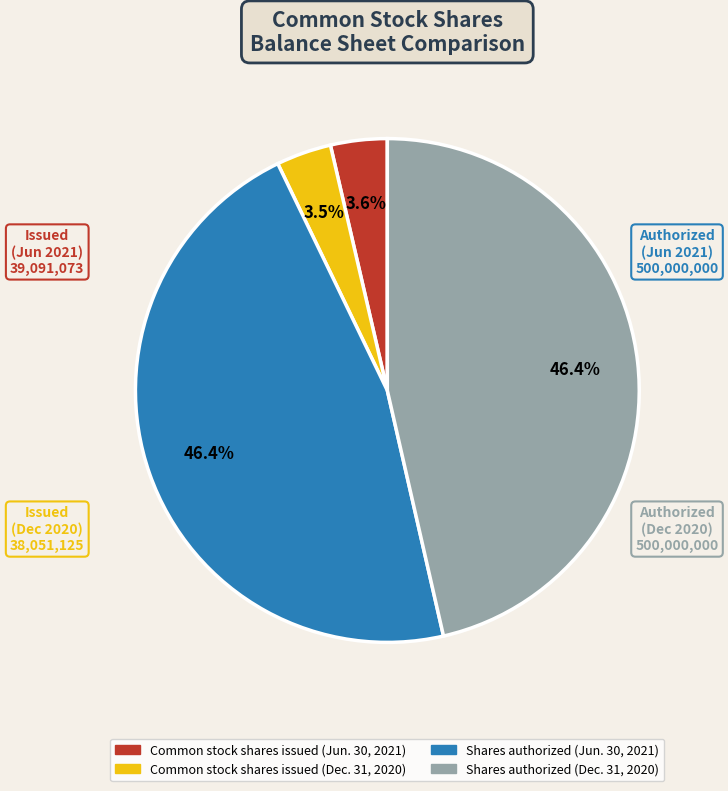

Does Common stock shares issued (Dec. 31, 2020) account for over 50% of the chart?

No